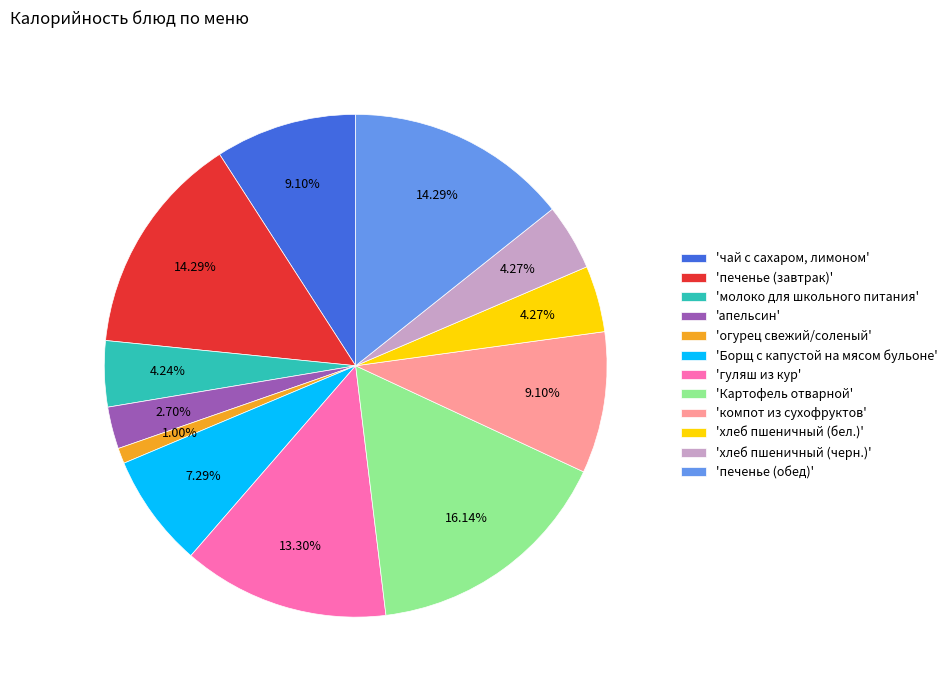

Is 'хлеб пшеничный (черн.)' the majority of the pie?

No